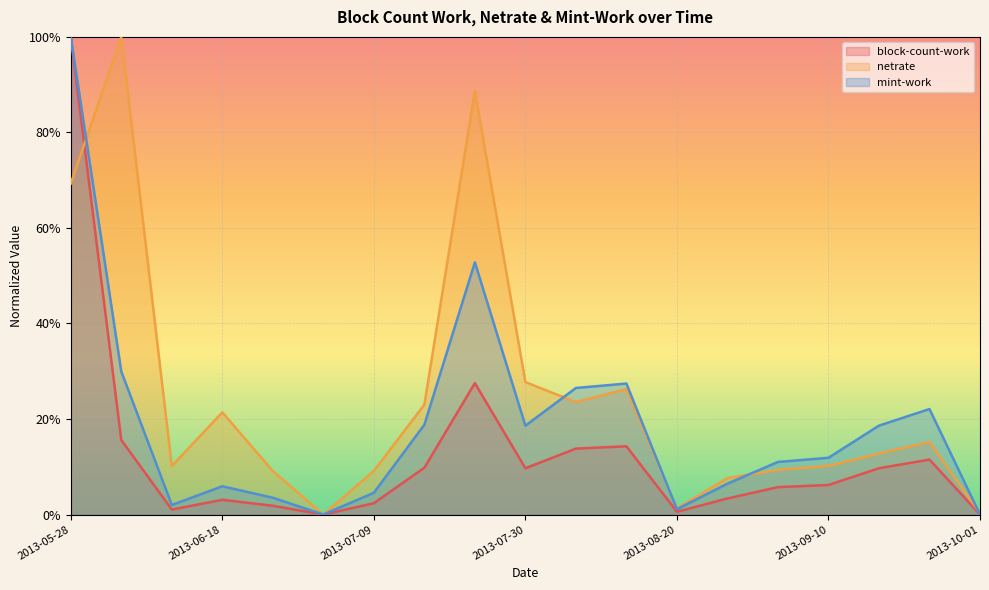

Which series changed the most between 2013-08-06 and 2013-10-01?

mint-work